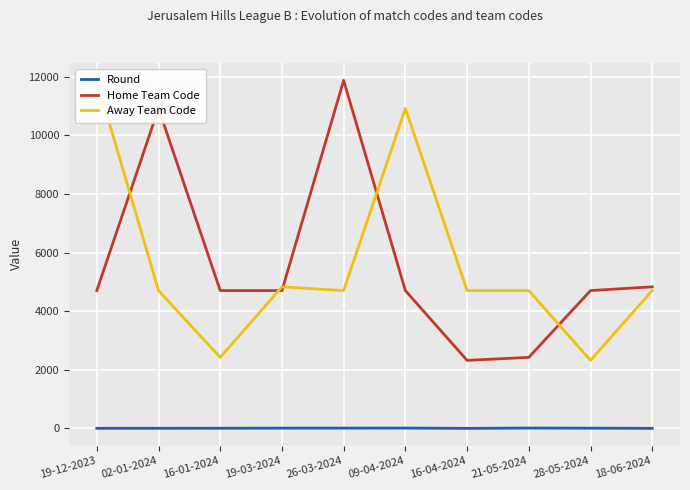

How many lines are shown in the chart?

3